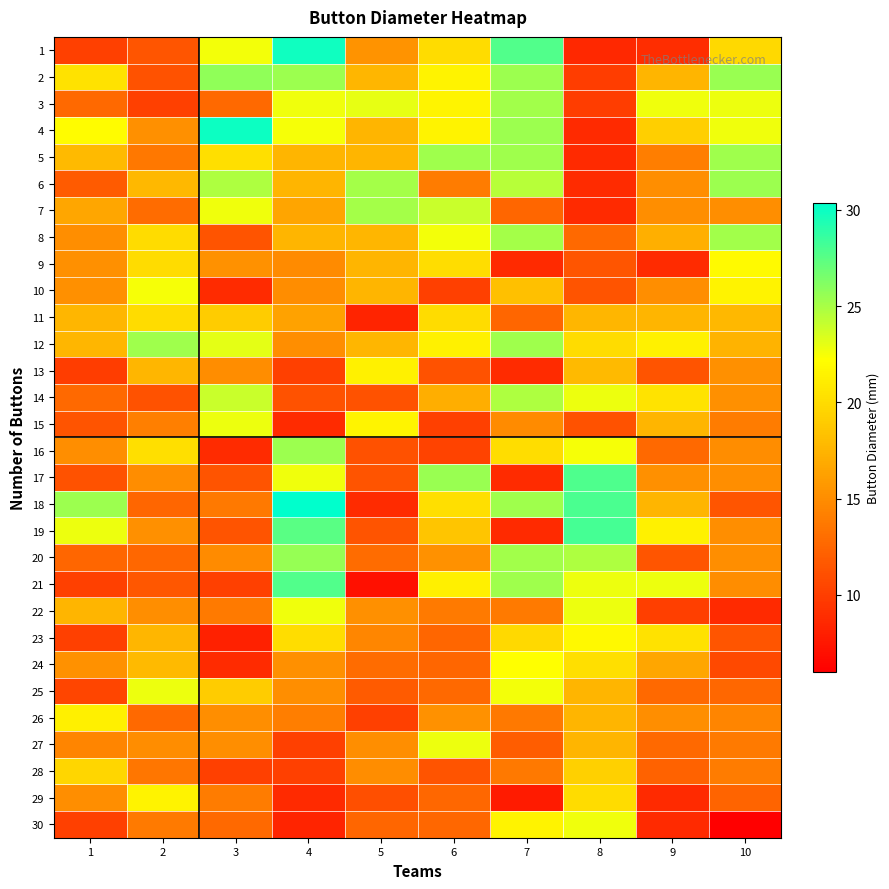

What is the total value across all series at 5?

455.3